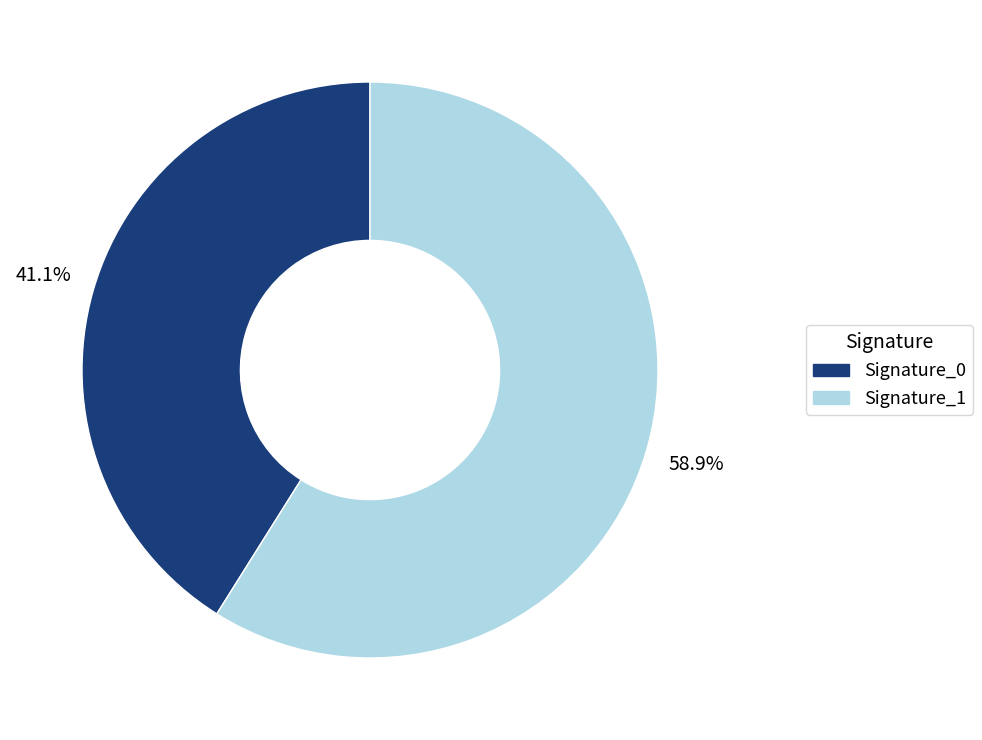

Is there a majority slice in this chart?

Yes